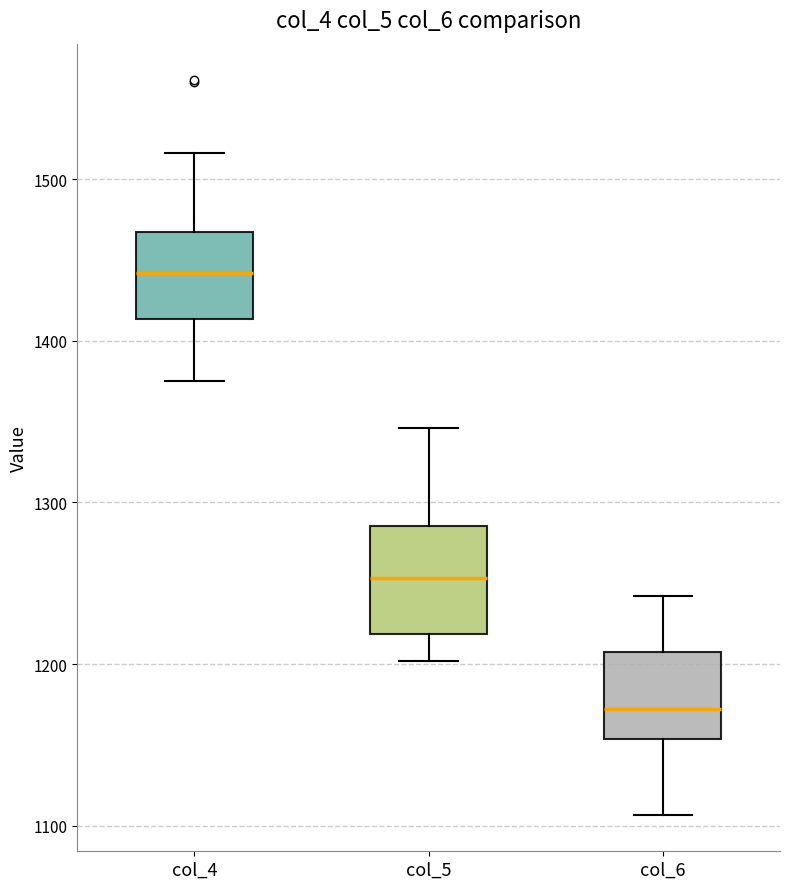

Reading left to right, read every box against the y-axis: the position of its median line, the range the box covers, and the ends of its whiskers. The values are not printed on the chart, so give them approximately, as read against the axis.

col_4: median 1440, box 1410 to 1470, whiskers 1380 to 1520
col_5: median 1250, box 1220 to 1290, whiskers 1200 to 1350
col_6: median 1170, box 1150 to 1210, whiskers 1110 to 1240